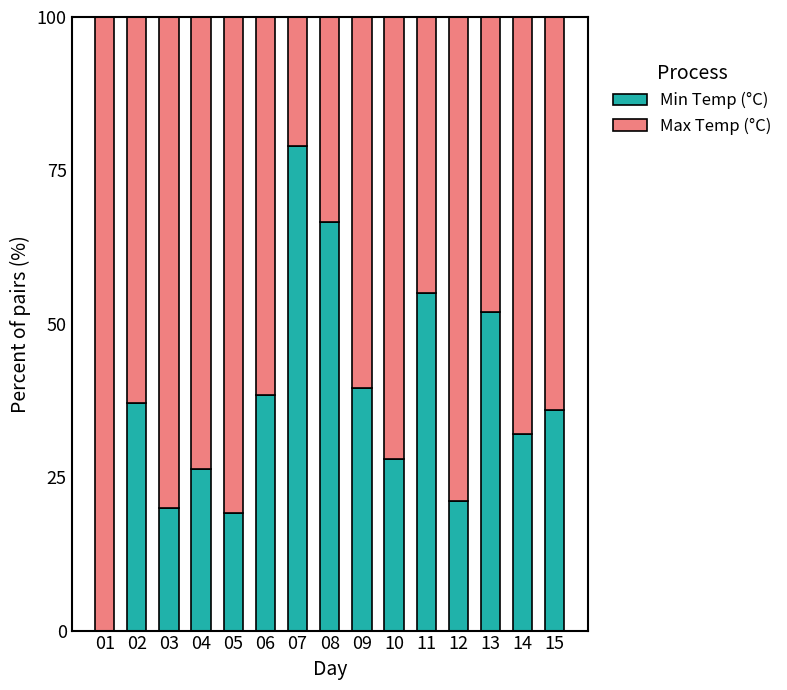

True or false: Min Temp (°C) has a value of 43.2 at 04.

False